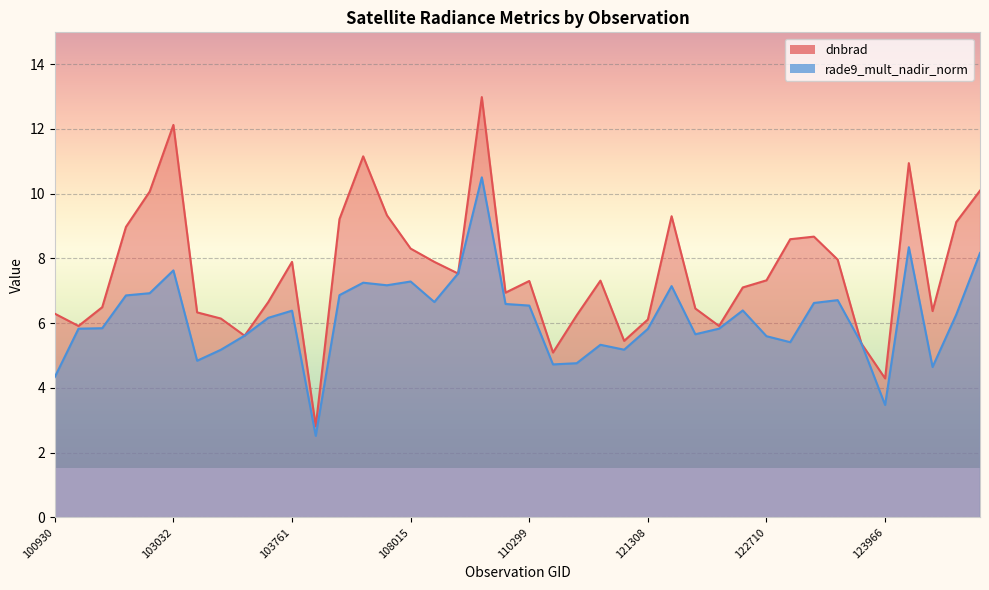

What is the sum of all dnbrad values?

303.6